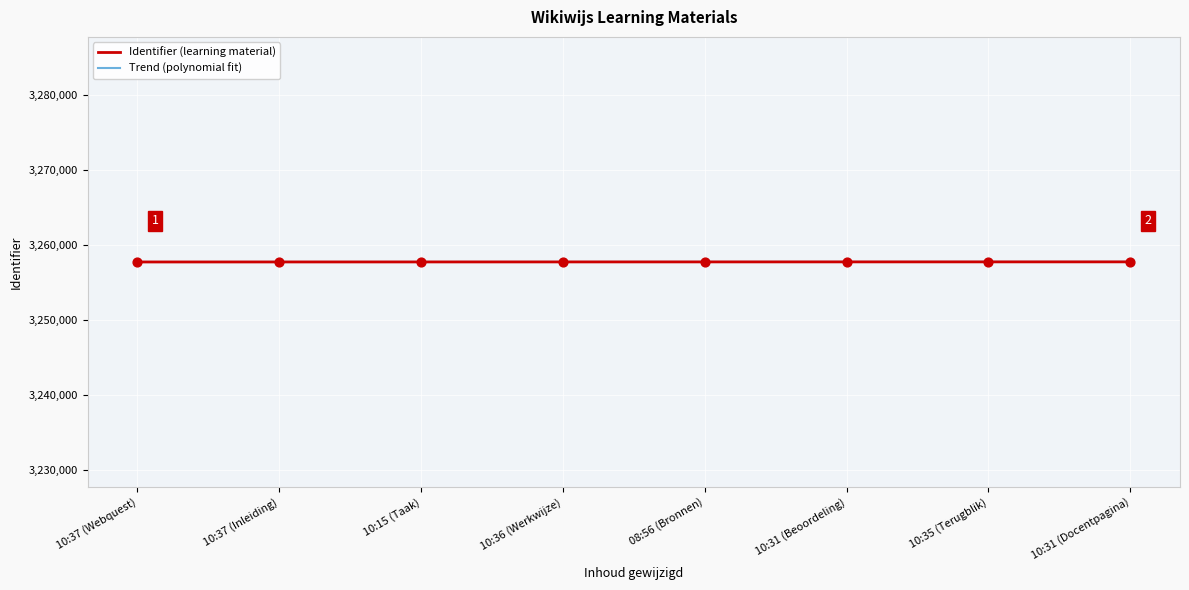

The value of Identifier (learning material) at 10:37 (Webquest) is 3257750. True or false?

True